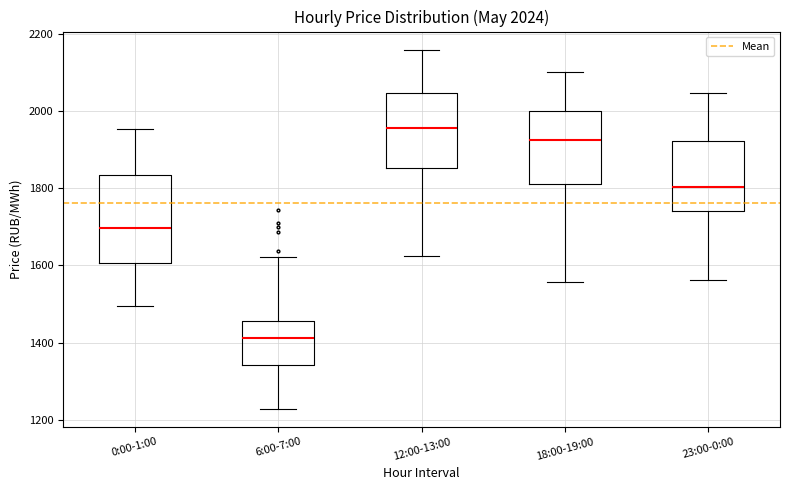

Which box is the tallest, from its lower edge to its upper edge?

0:00-1:00